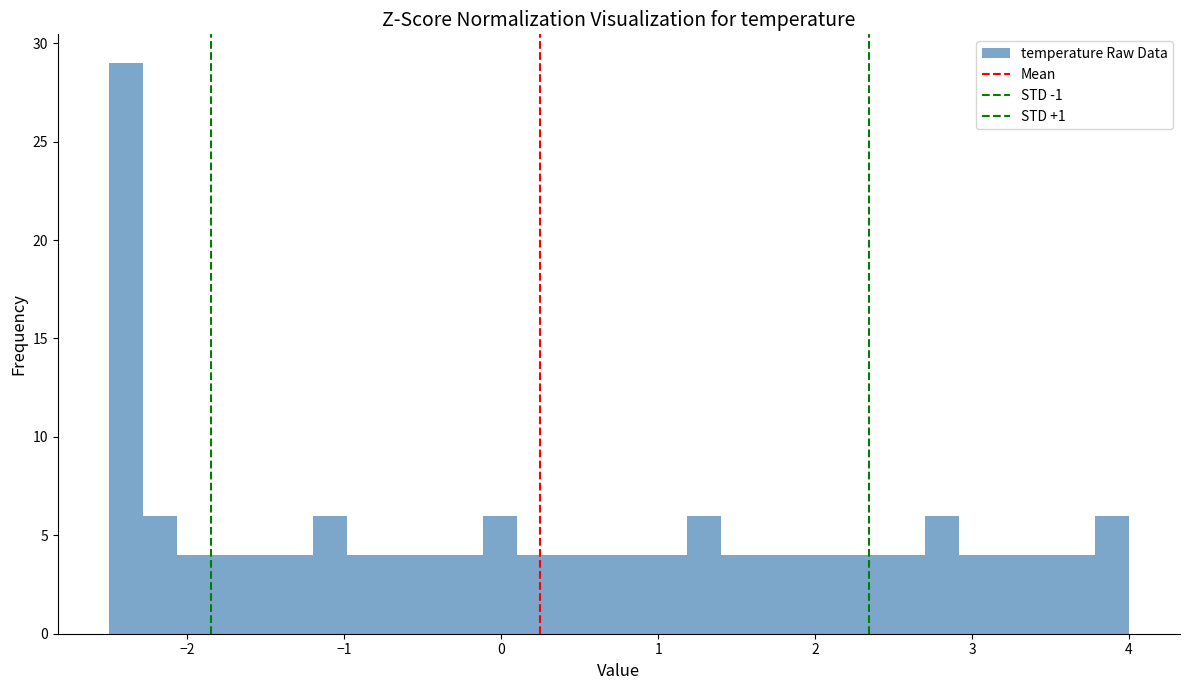

Read against the x-axis, roughly where is the centre of the tallest bar?

-2.4